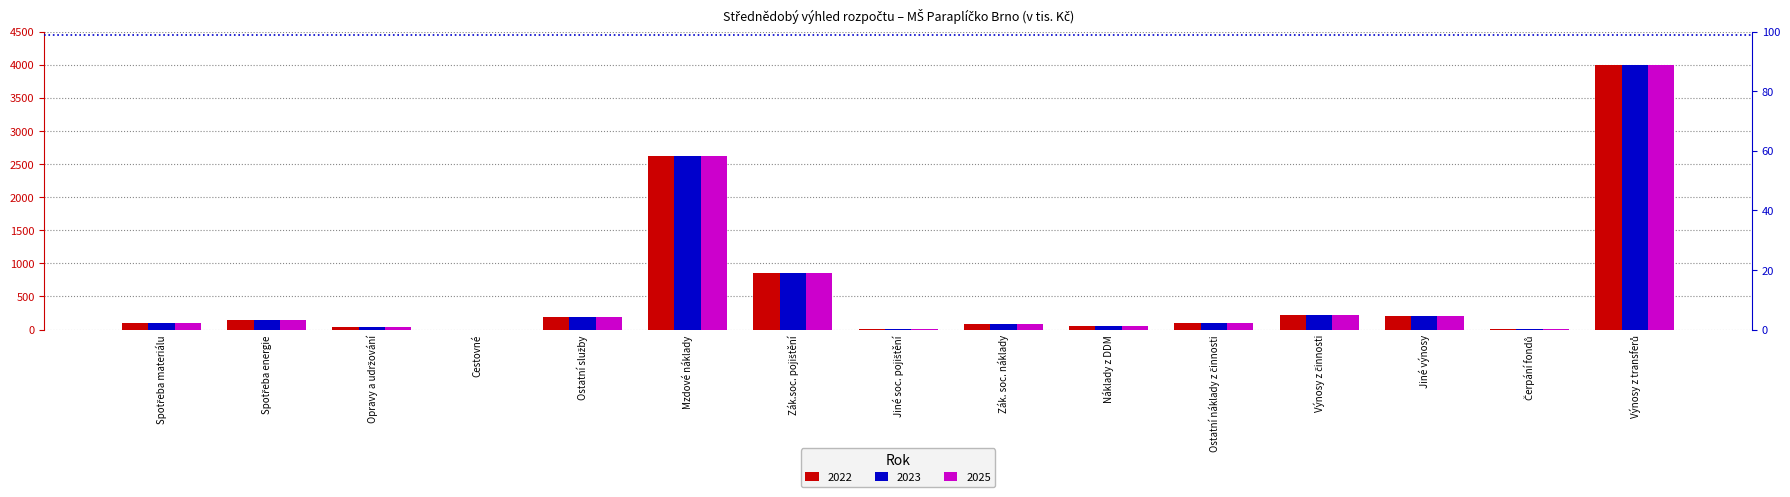

Between Ostatní služby and Výnosy z činnosti, which is larger?

Výnosy z činnosti